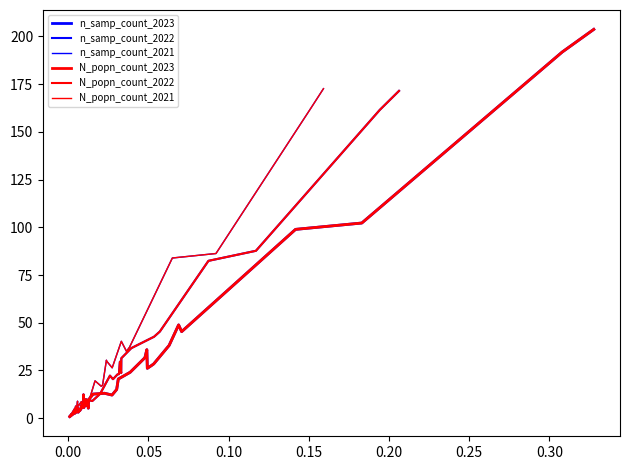

How many series are shown in this chart?

6